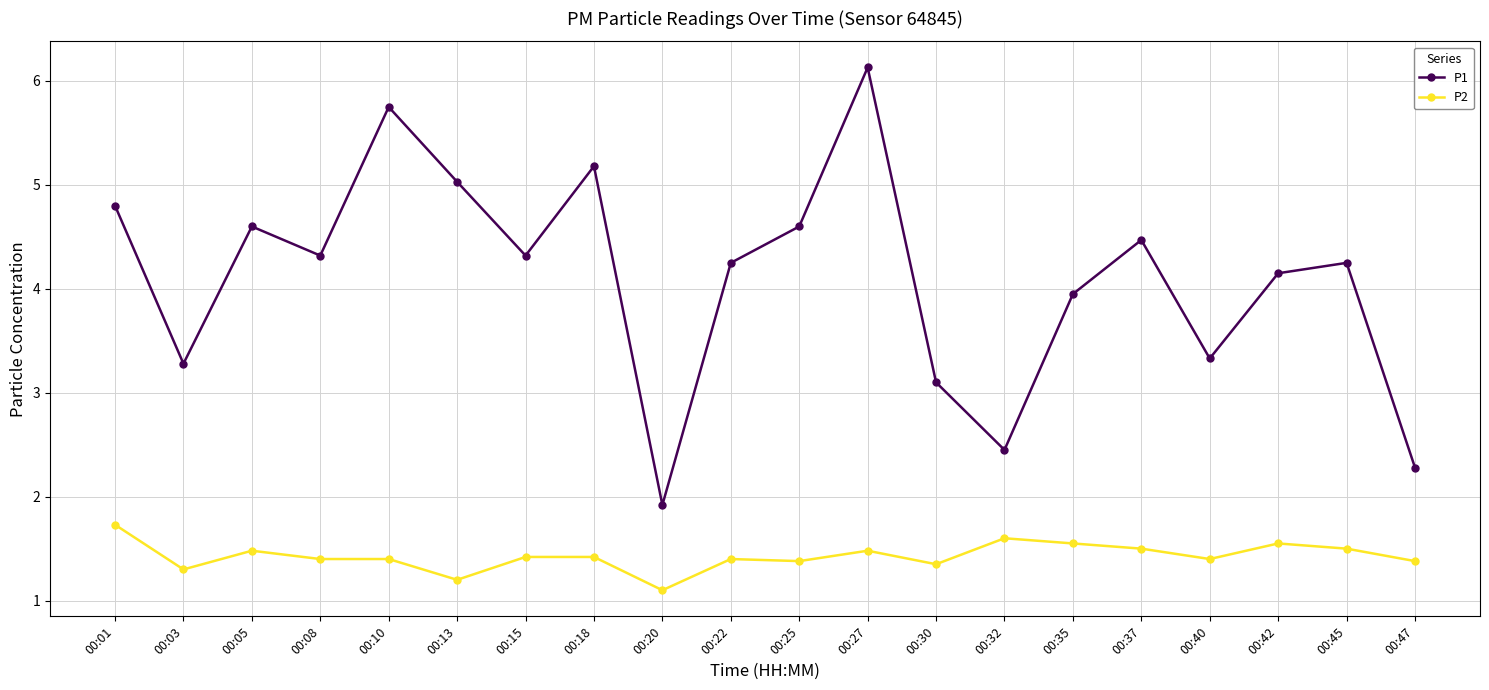

Where does the P1 series first go above 4?

00:01